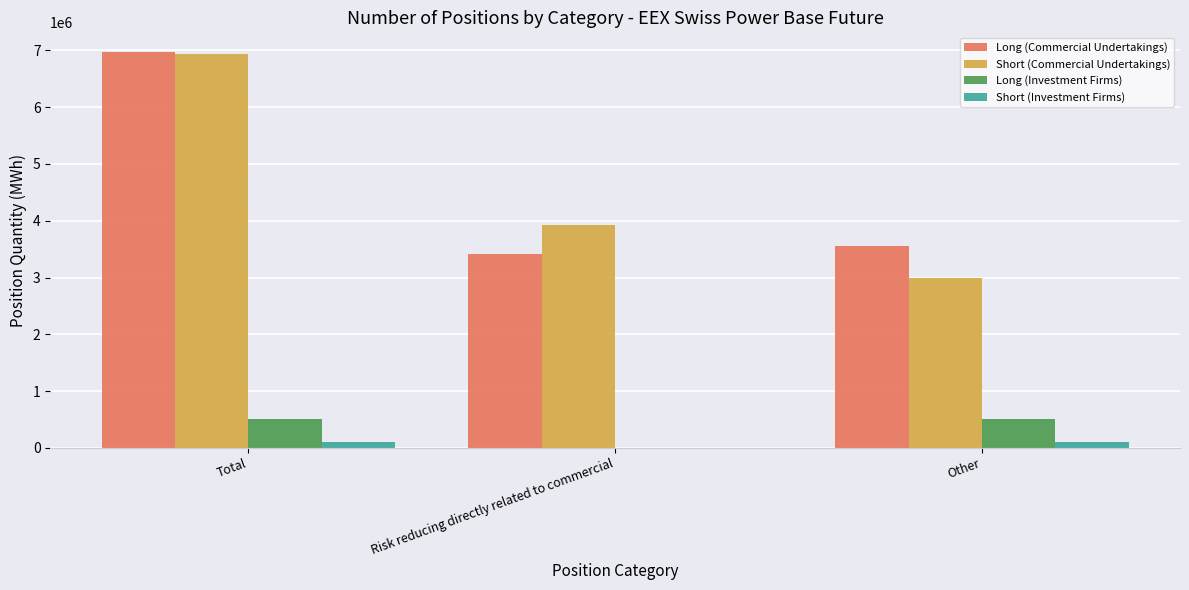

Between Total and Risk reducing directly related to commercial, which series saw the biggest shift?

Long (Commercial Undertakings)